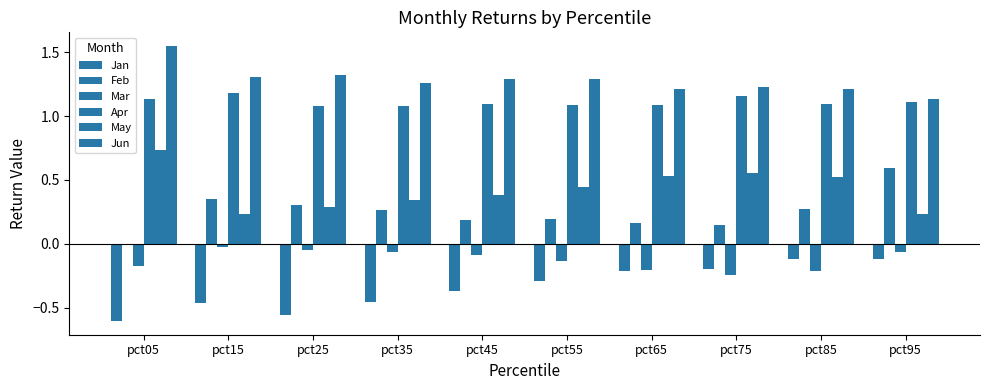

What is the sum of all Apr values?

11.1